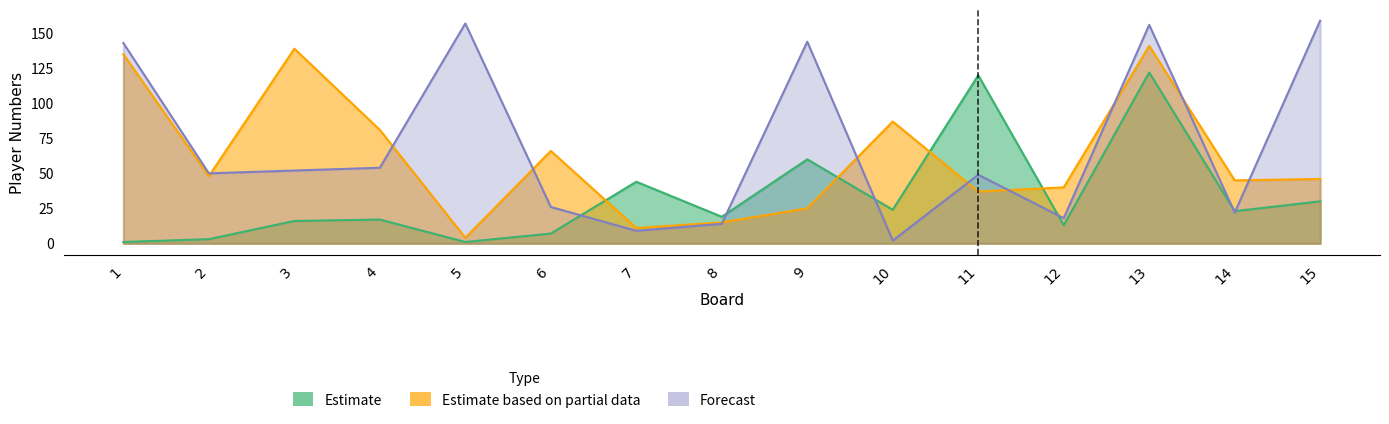

How many data points does each series have?

15